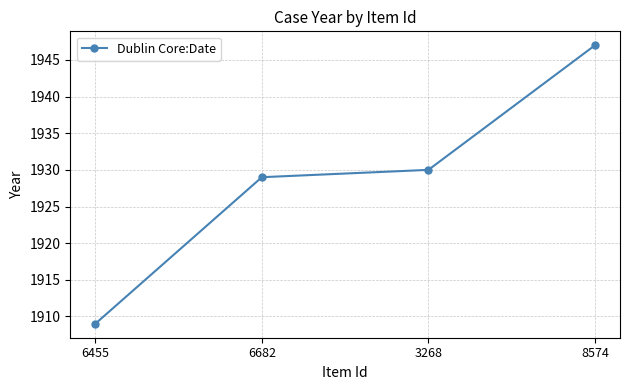

Is it true that the value at 6682 is 1929?

True